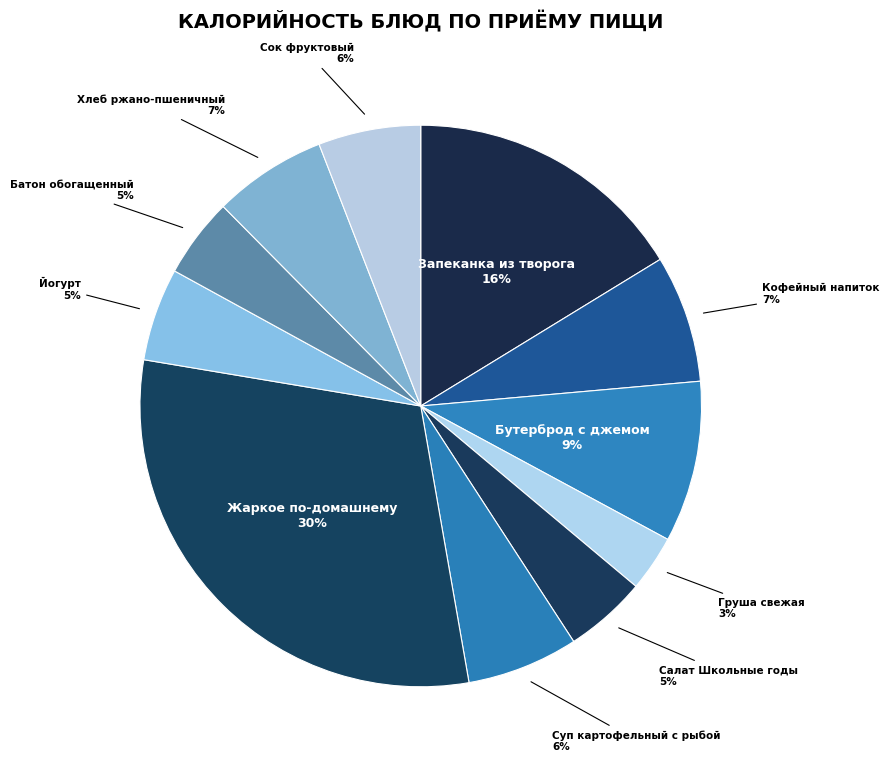

How many segments does this pie chart have?

11